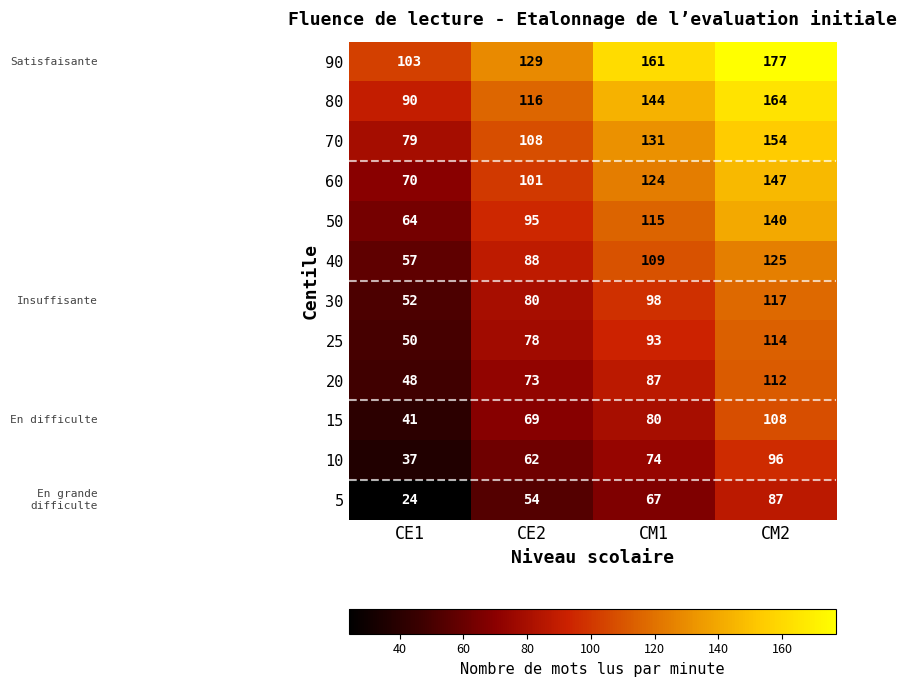

True or false: 15 has a value of 40 at CM1.

False